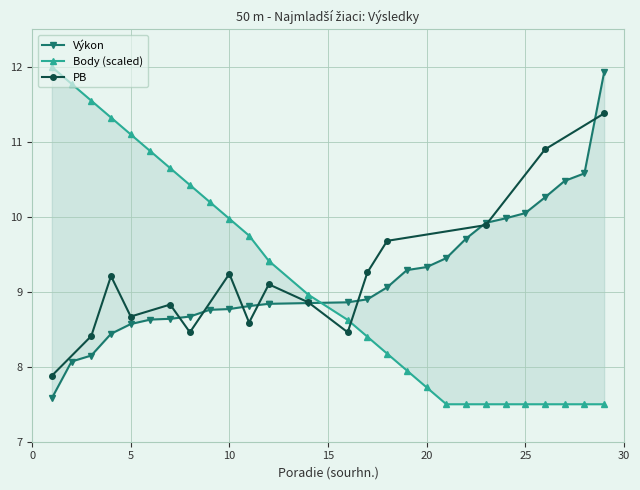

True or false: Výkon has more than 1 interior local peaks.

False